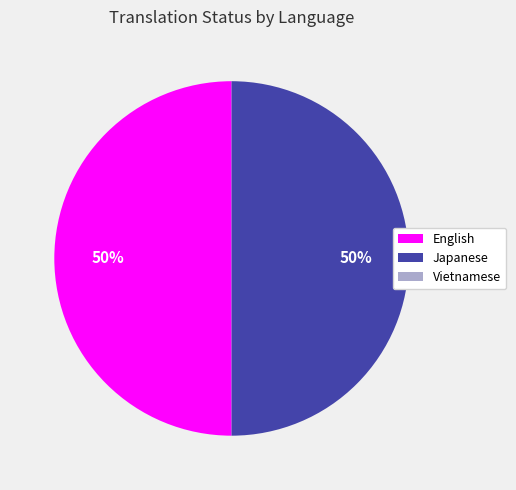

Is the sum of Japanese and English greater than half?

Yes